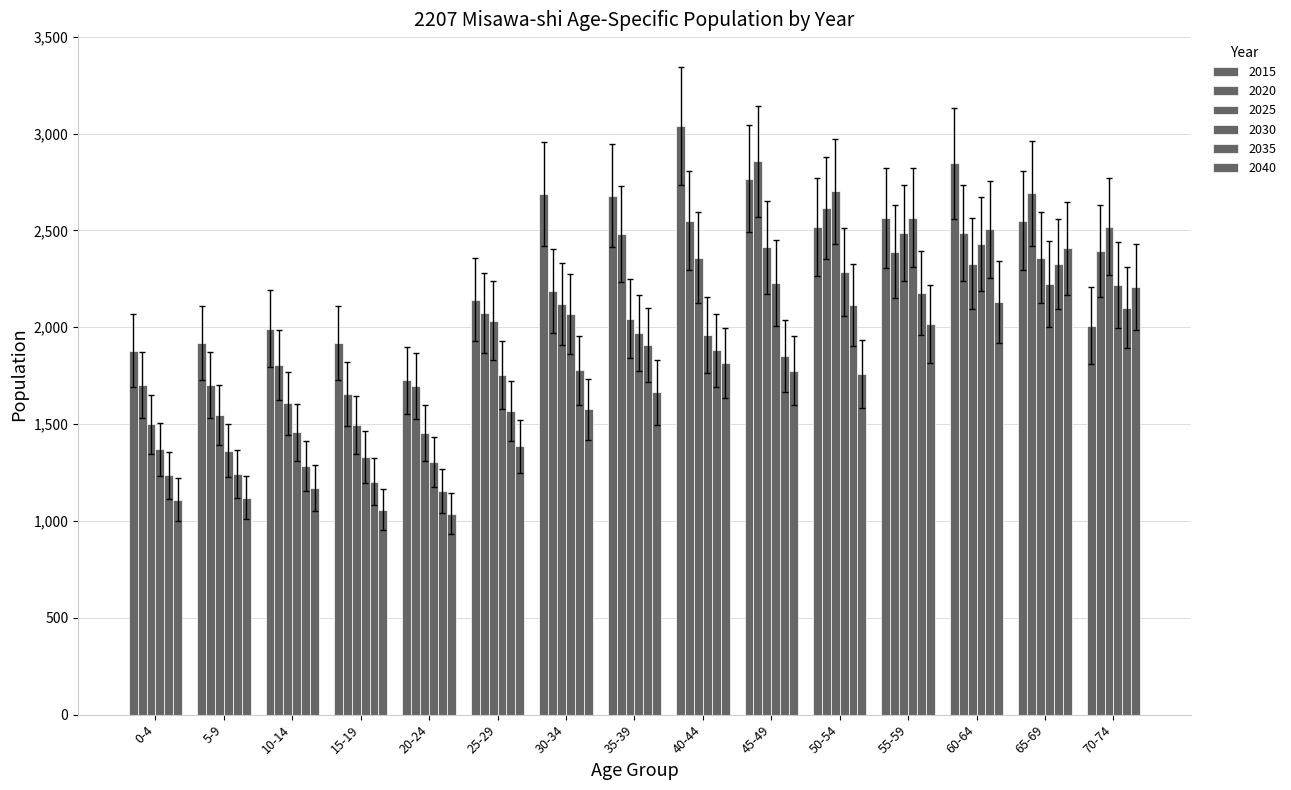

How many distinct data groups are displayed?

6